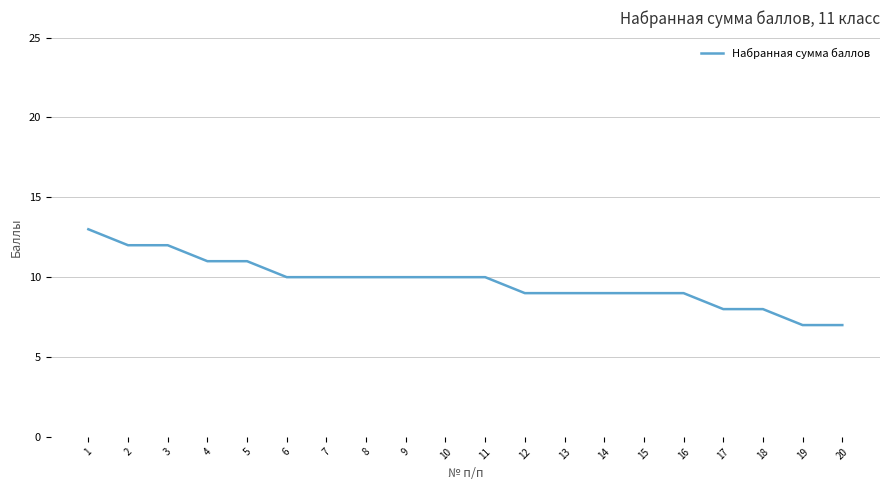

True or false: the data shows 6 at 8.

False